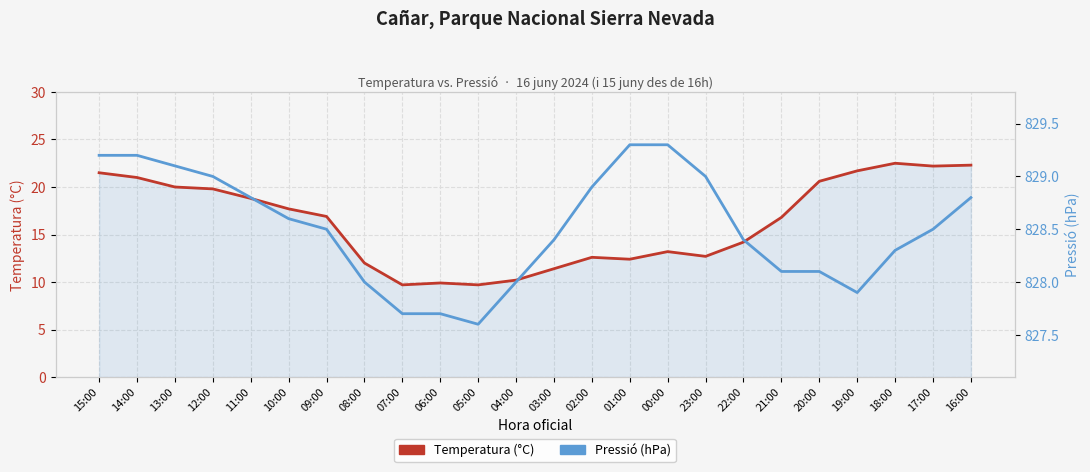

Where is the first local minimum for Temperatura (°C)?

07:00